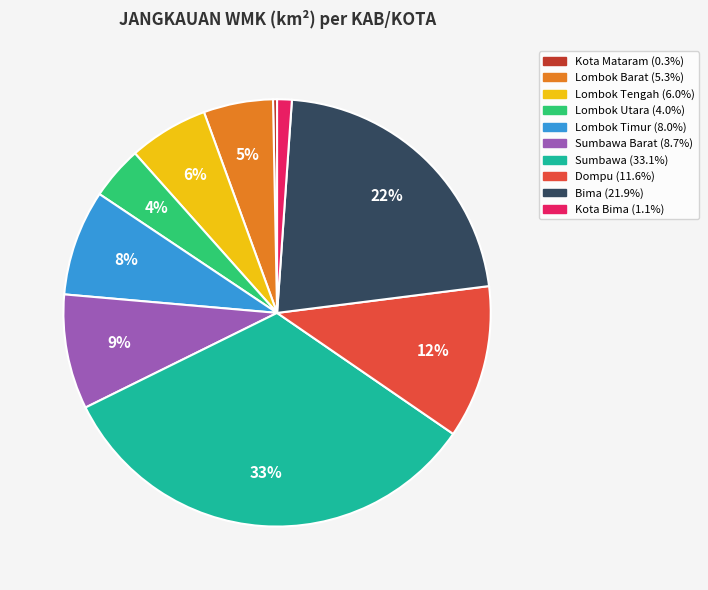

Is there a majority slice in this chart?

No